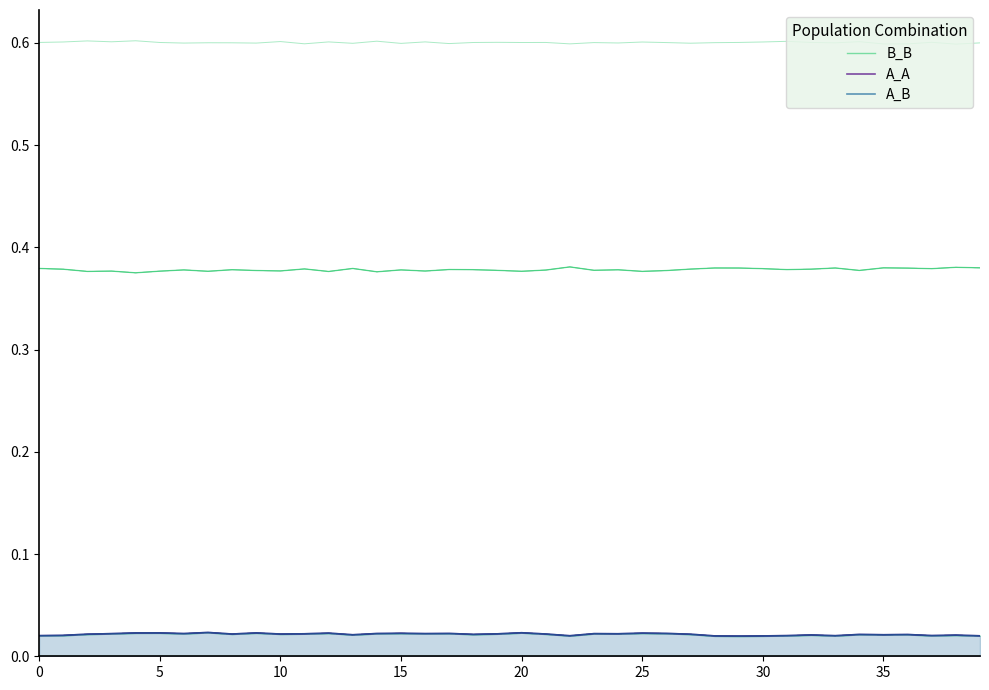

Does the chart have visible grid lines?

No